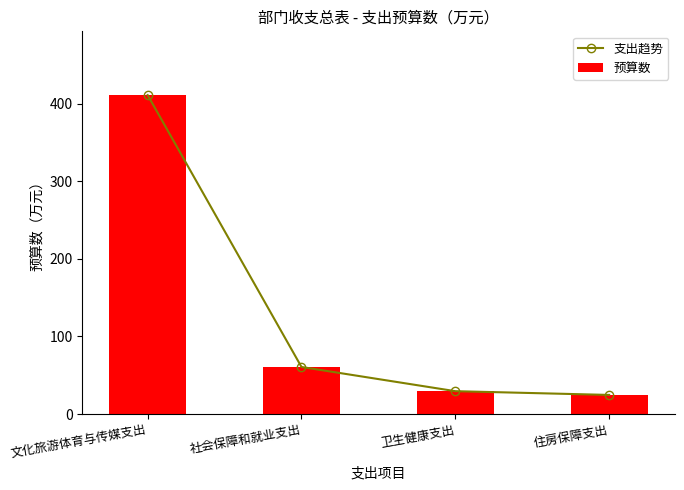

At how many categories does at least one series exceed 318?

1